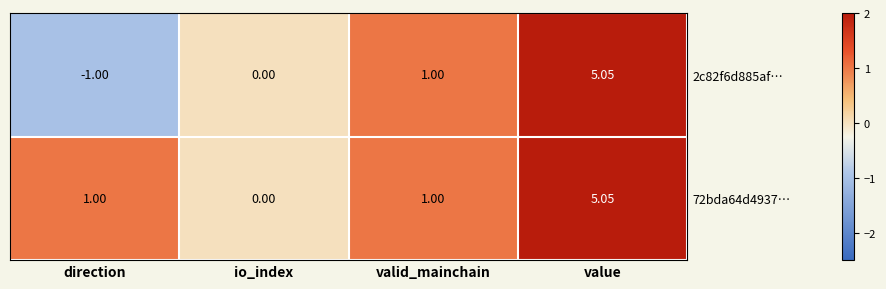

Count the number of data series in this chart.

2